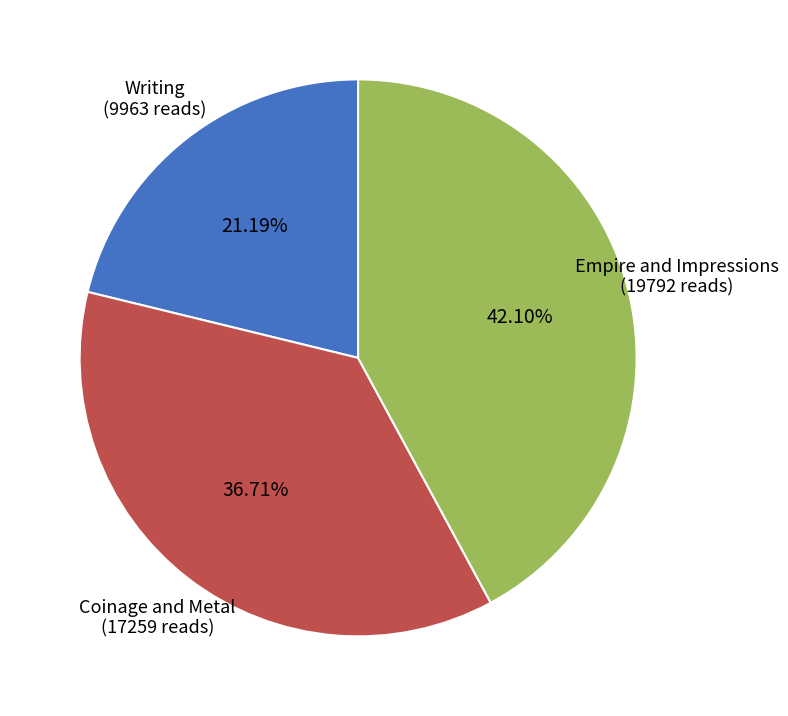

Which has a higher value, Coinage and Metal or Writing?

Coinage and Metal